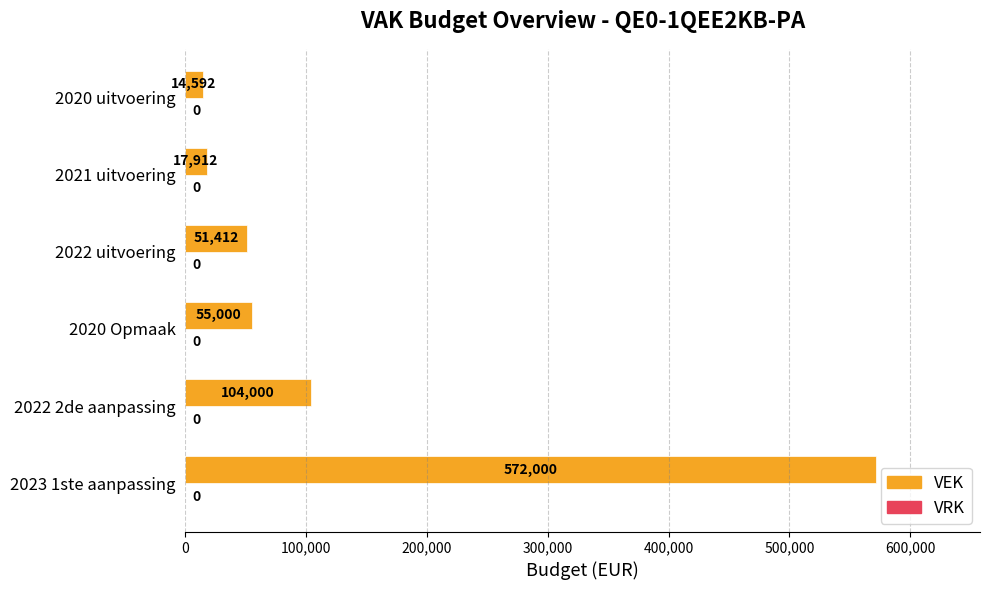

What is the ratio of the value at 2022 2de aanpassing to the value at 2021 uitvoering?

5.8